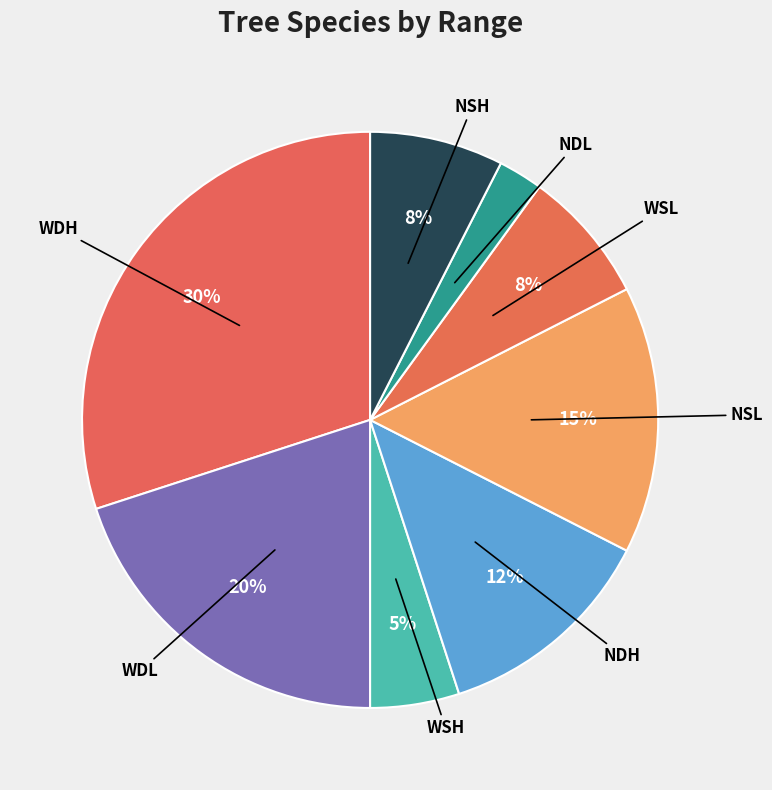

How many slices are in this pie chart?

8